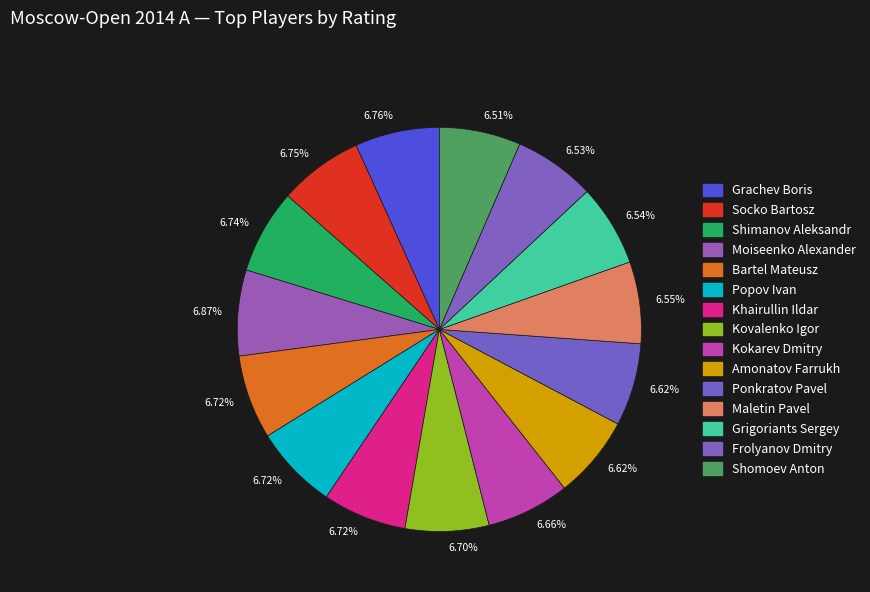

How many segments does this pie chart have?

15